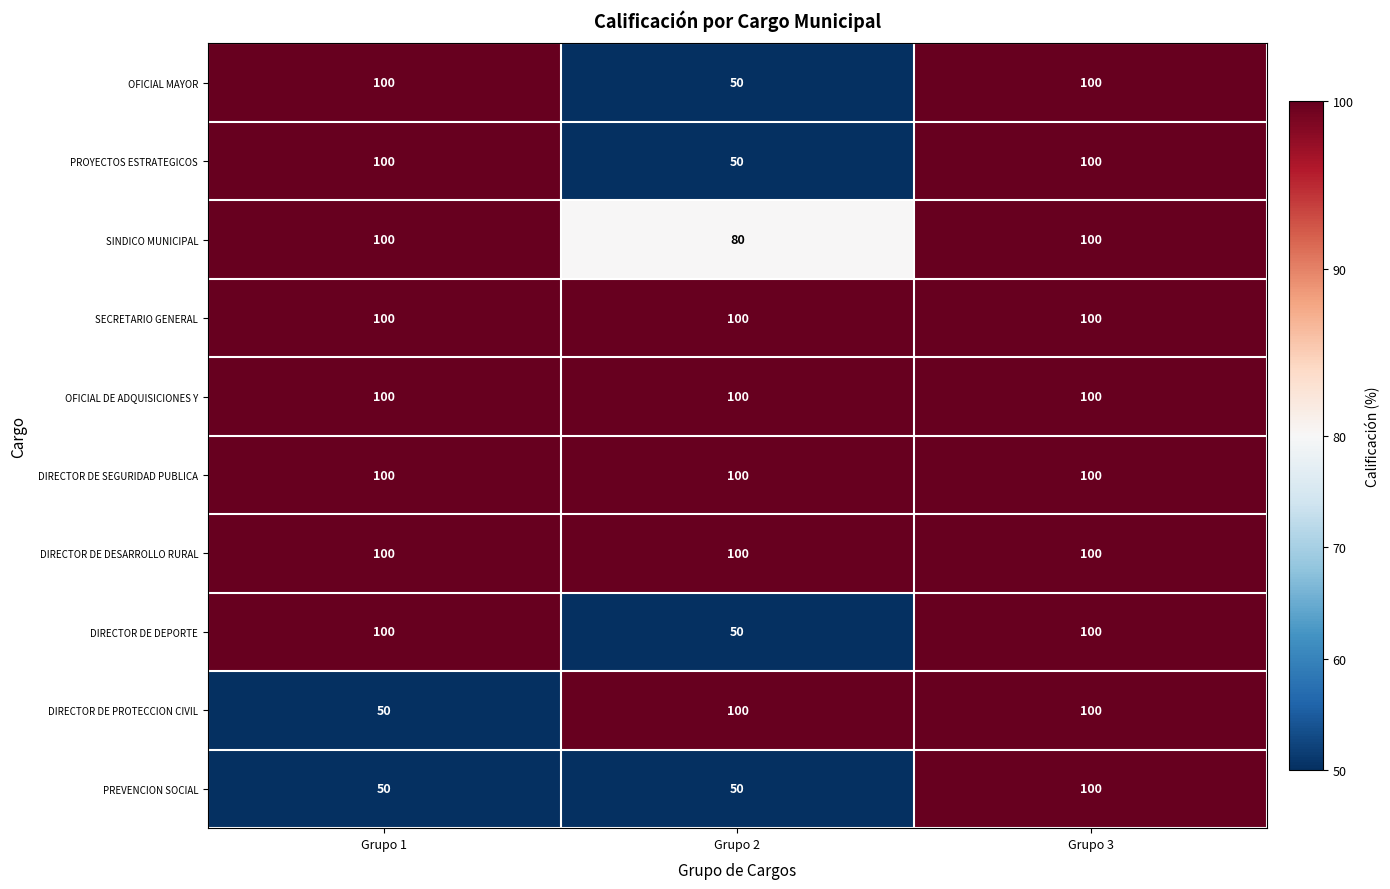

At which category is the sum across all series the highest?

Grupo 3